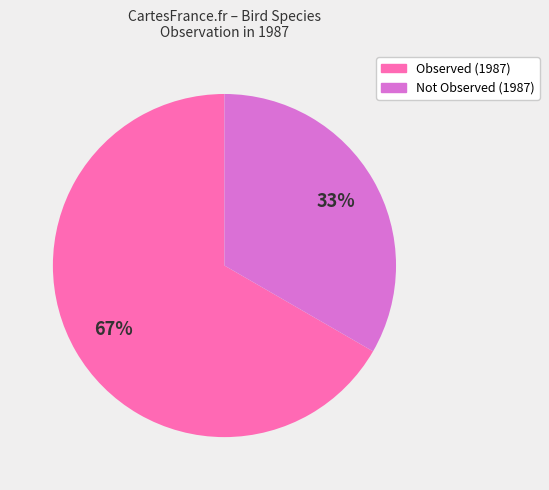

Does Not Observed (1987) account for over 50% of the chart?

No